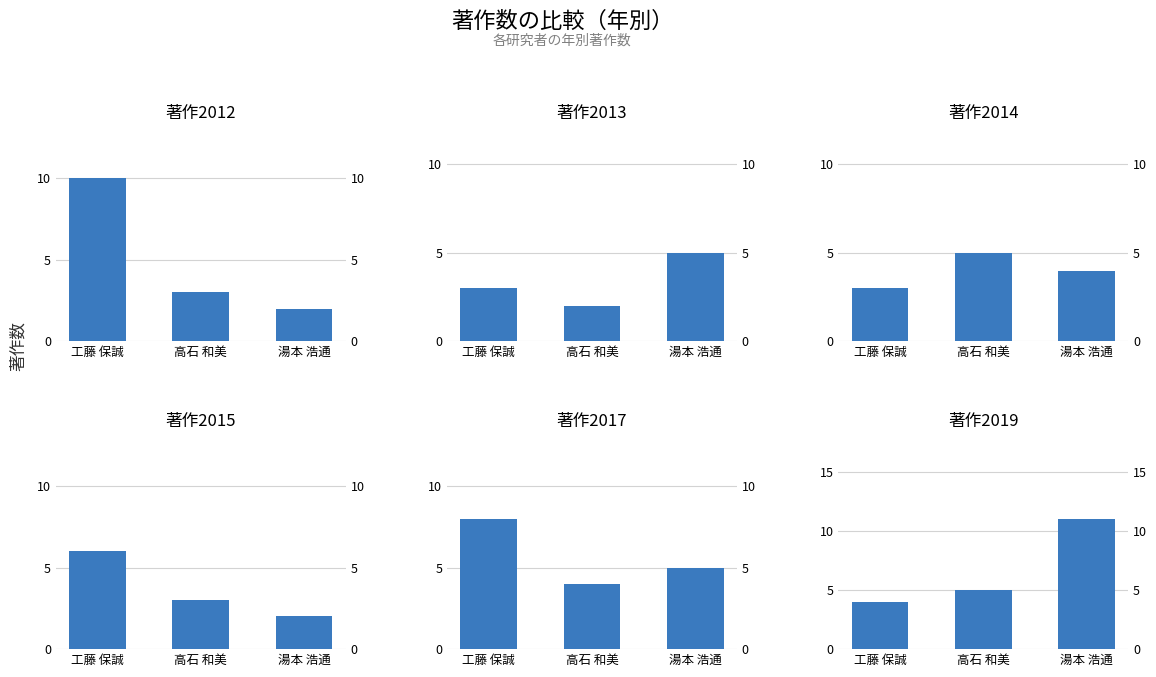

Count the number of categories in the chart.

3